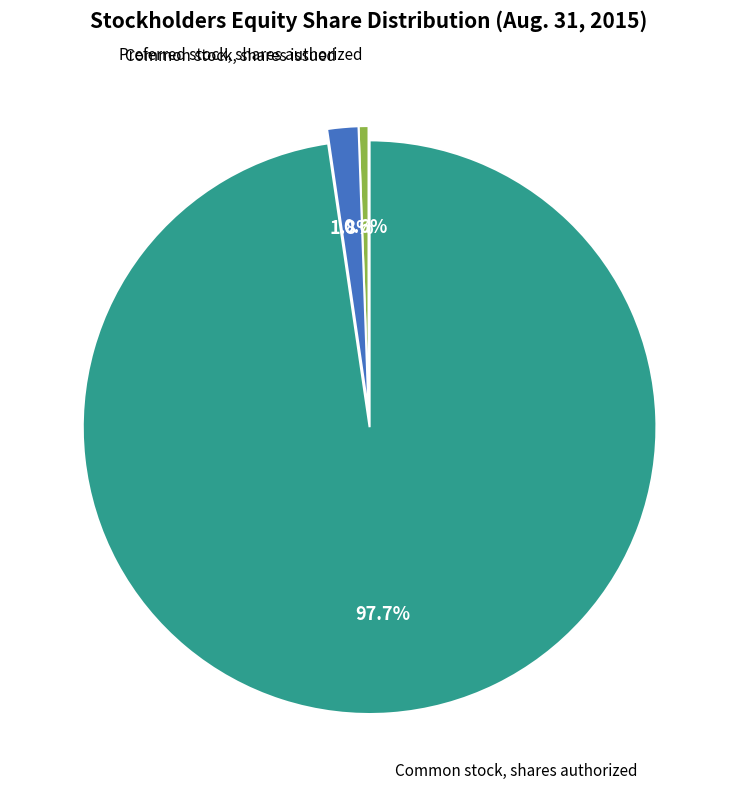

What percentage do Preferred stock, shares authorized and Common stock, shares authorized together represent?

98.2%